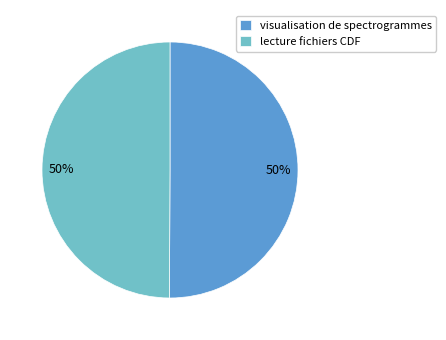

To the nearest percent, what portion does visualisation de spectrogrammes represent?

50%